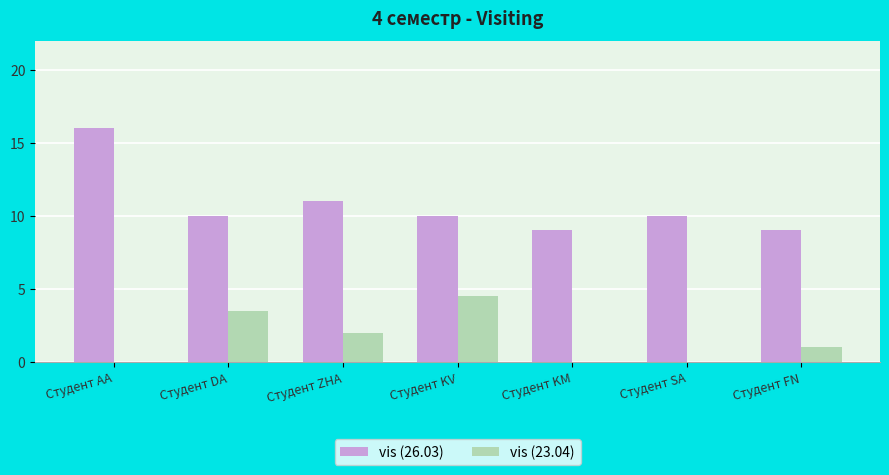

Reading left to right, what are all the values shown in this chart?

vis (26.03): 16.0	10.0	11.0	10.0	9.0	10.0	9.0
vis (23.04): 0.0	3.5	2.0	4.5	0.0	0.0	1.0